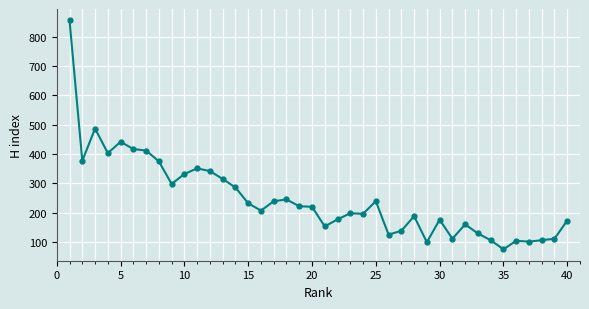

What is the value of the 39th point from the left?

111